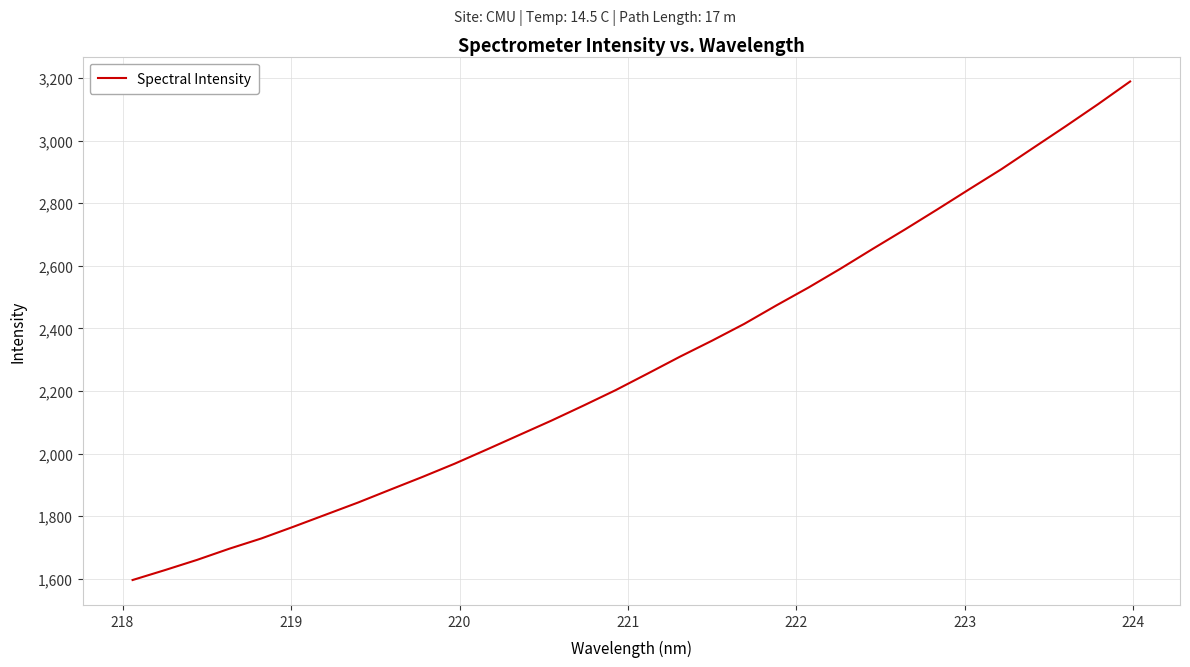

What is the difference between the maximum and minimum values?

1593.1